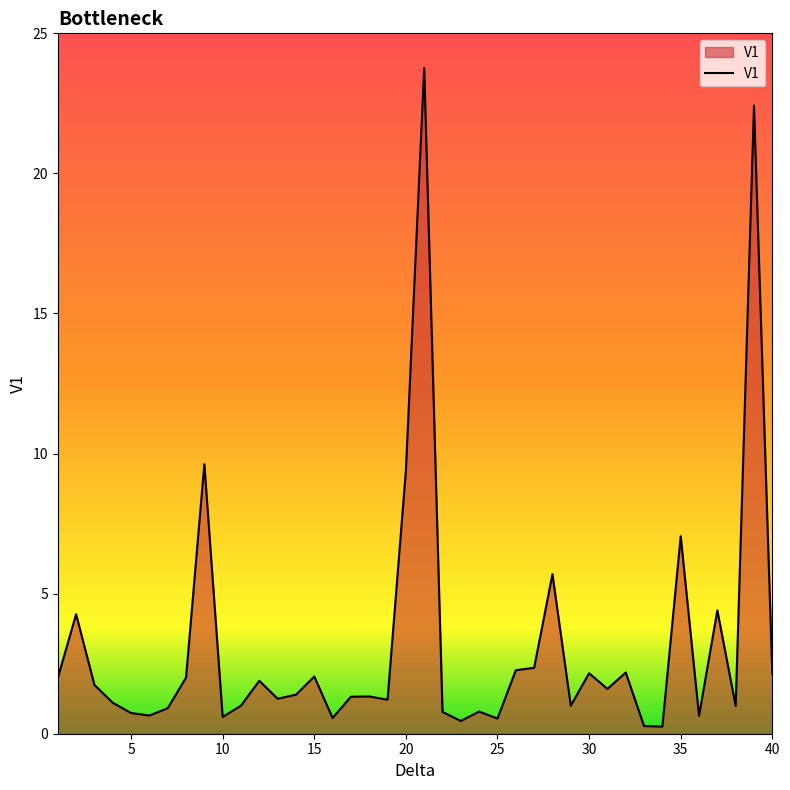

What is the difference between the maximum and second lowest values?

23.5